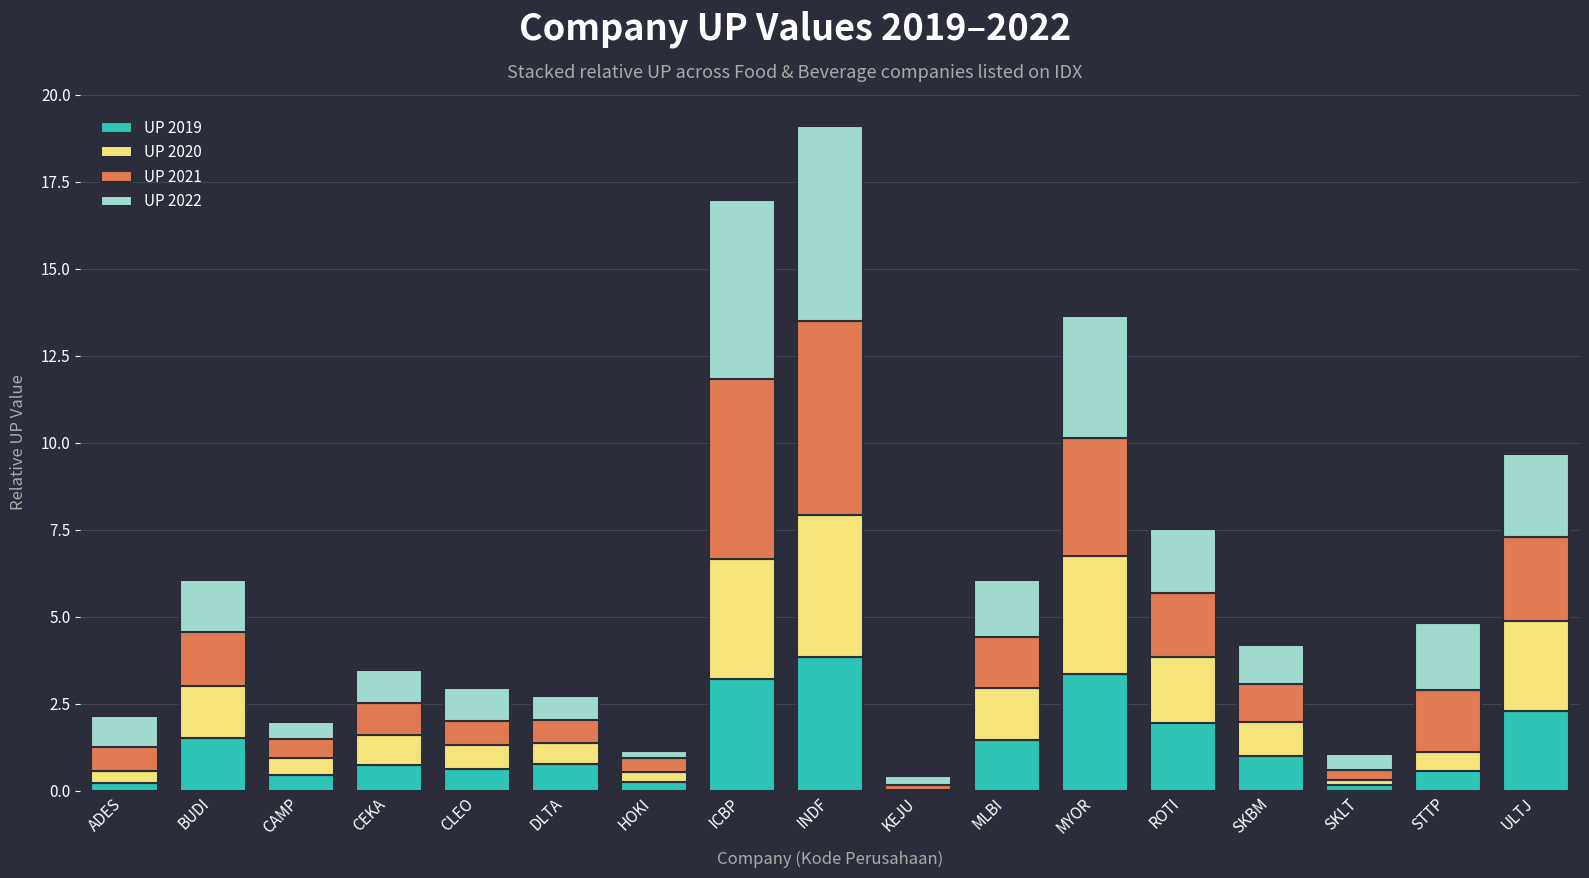

What is the total value across all series at BUDI?

6.1